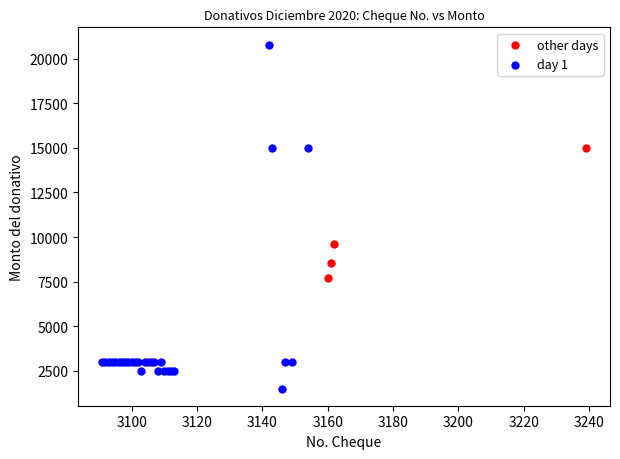

Which series contains the lowest Y value?

day 1